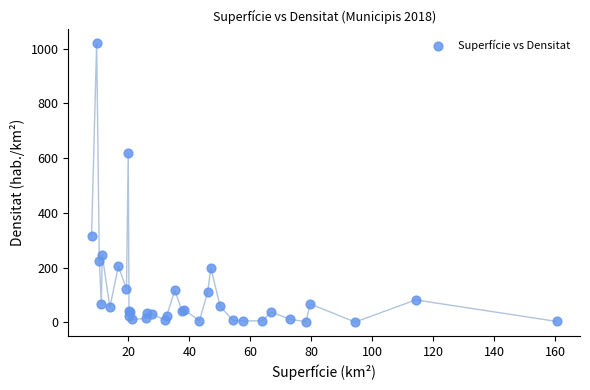

What Y value in the scatter plot is closest to 510?

618.6